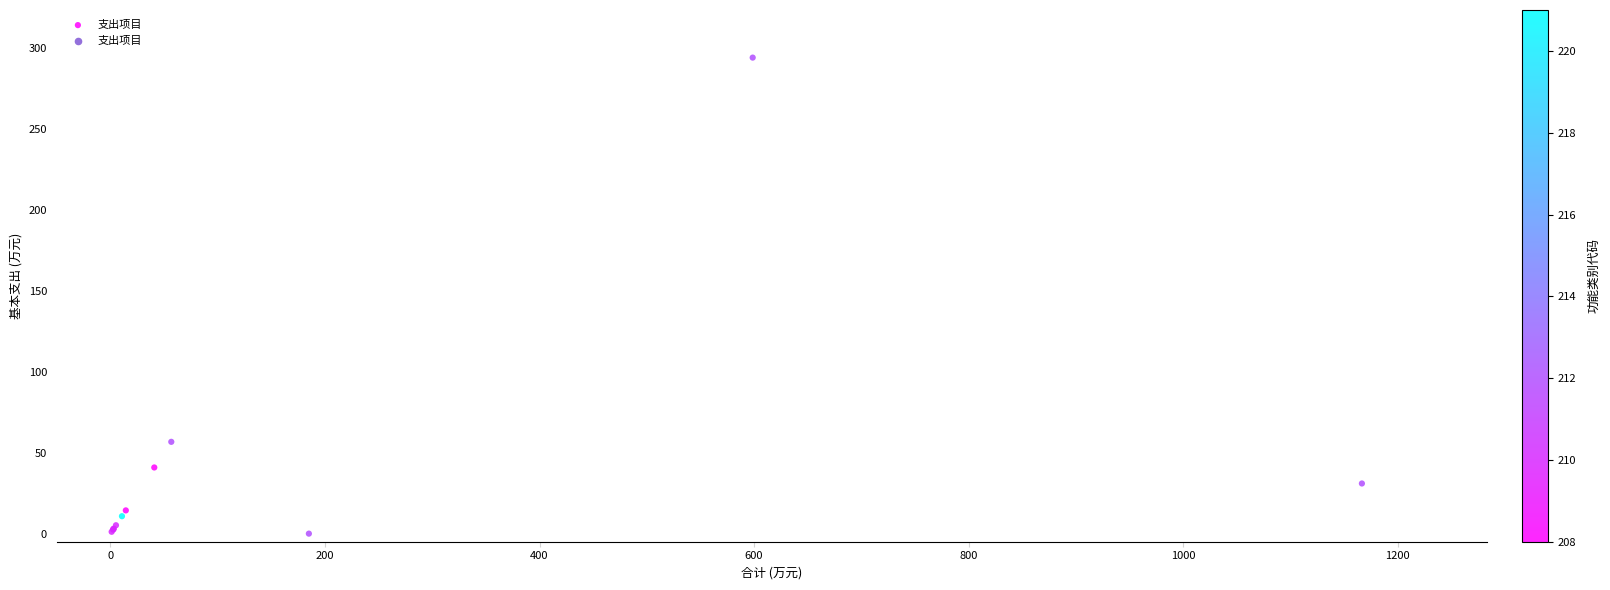

What Y value in the scatter plot is closest to 147?

56.7